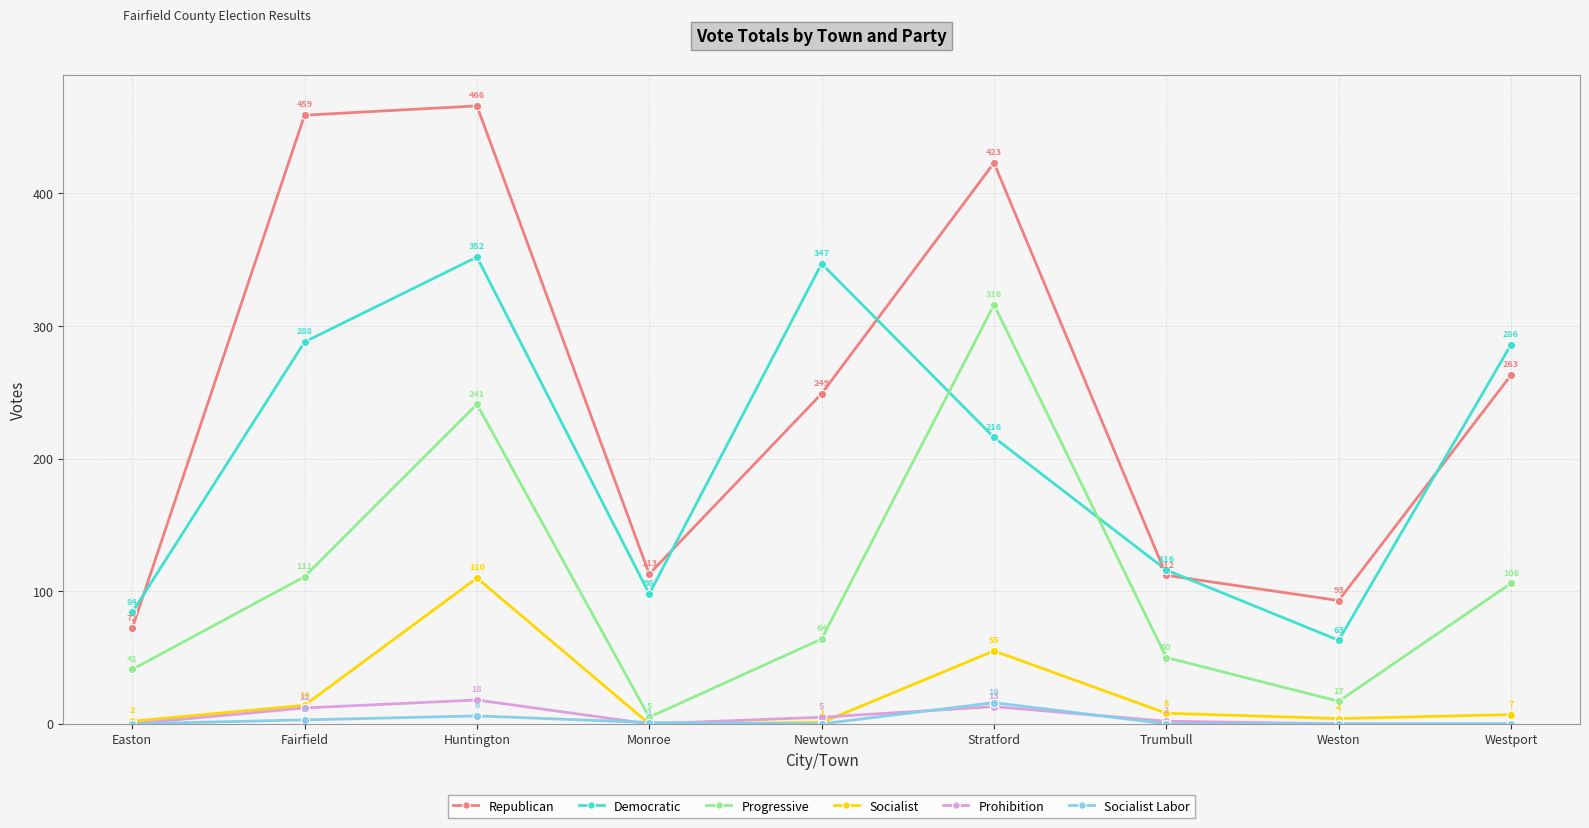

How many positive values does the Socialist series have?

8